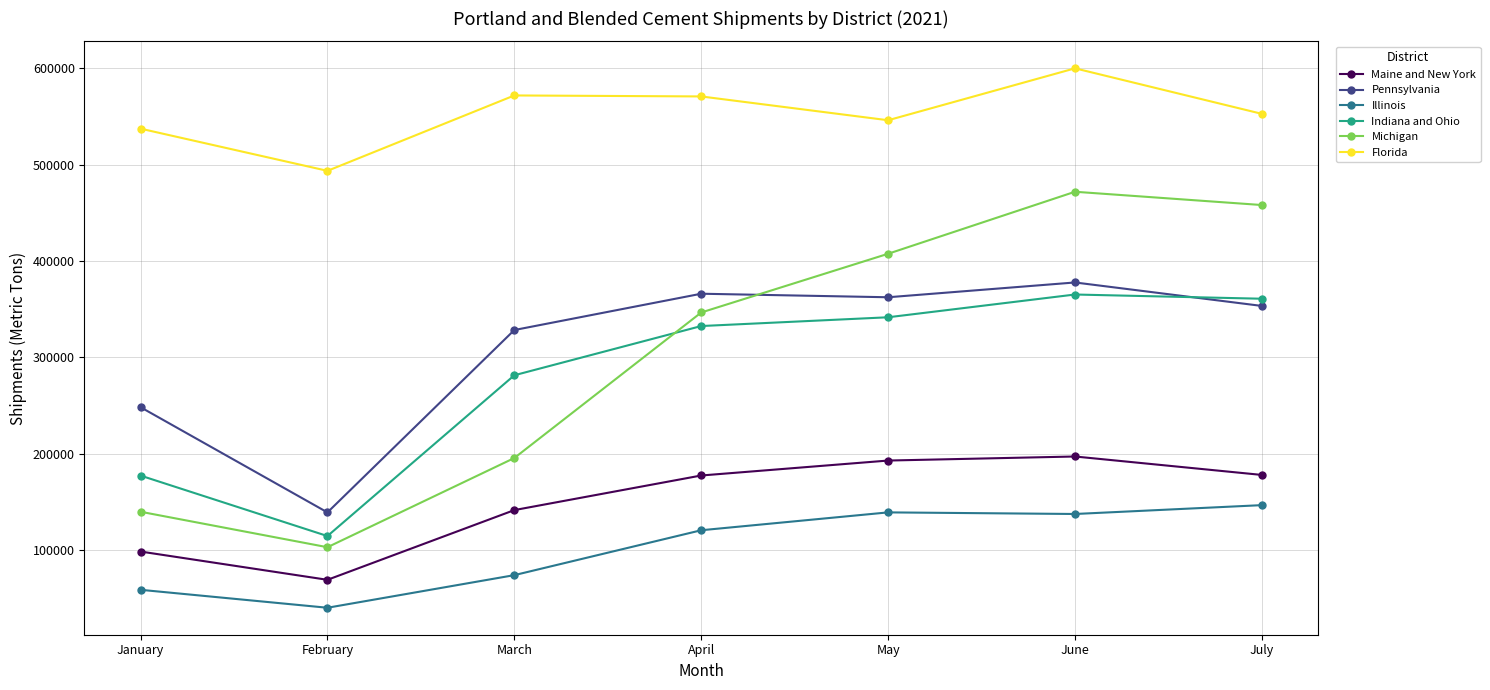

Where is Florida nearest to the value 546818?

May